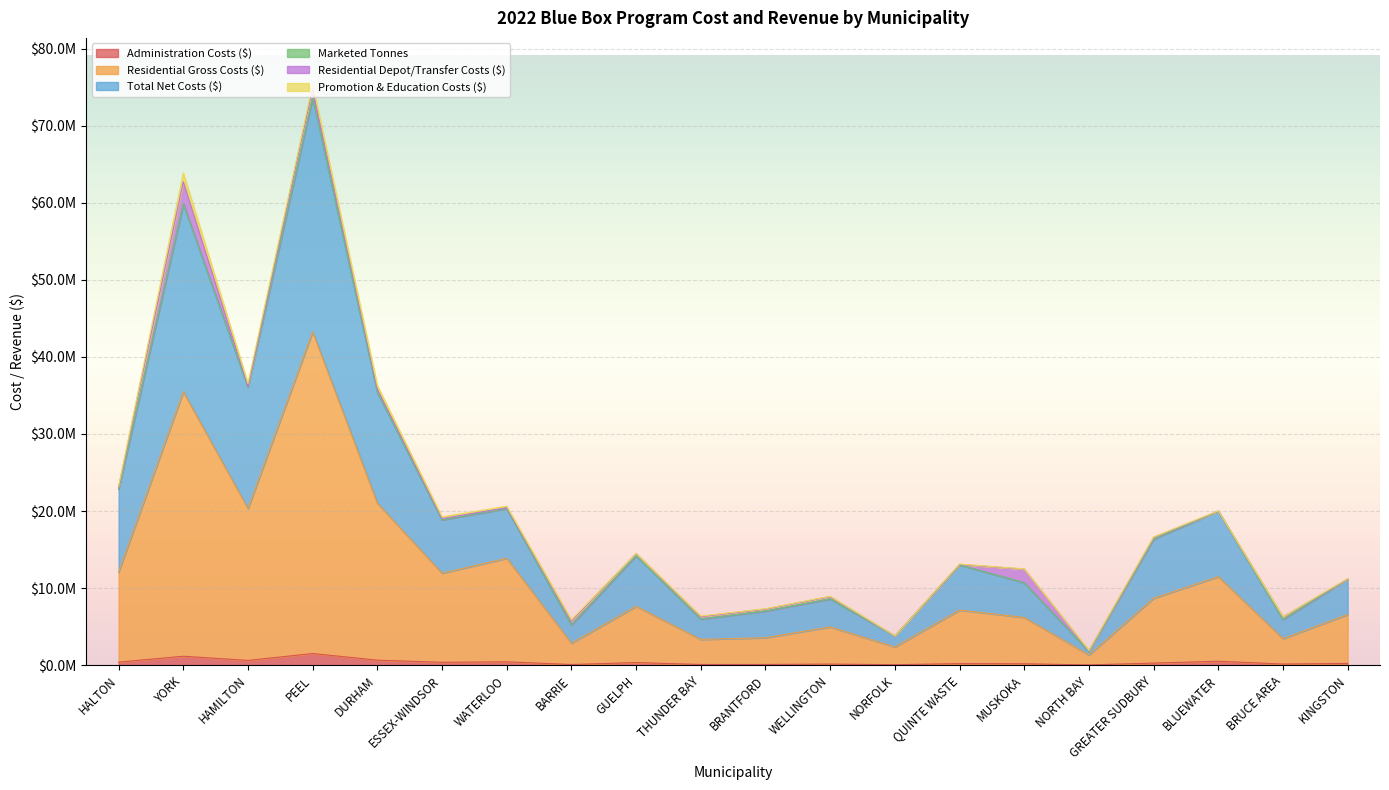

True or false: Residential Gross Costs ($) and Total Net Costs ($) cross at least once.

False